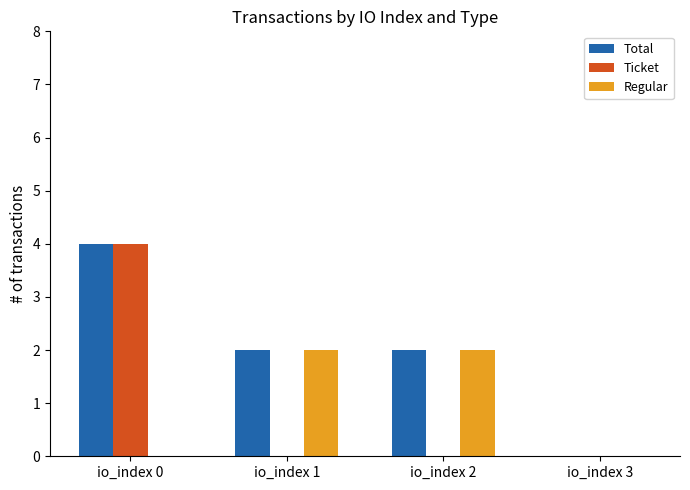

The value of Regular at io_index 3 is 1. True or false?

False